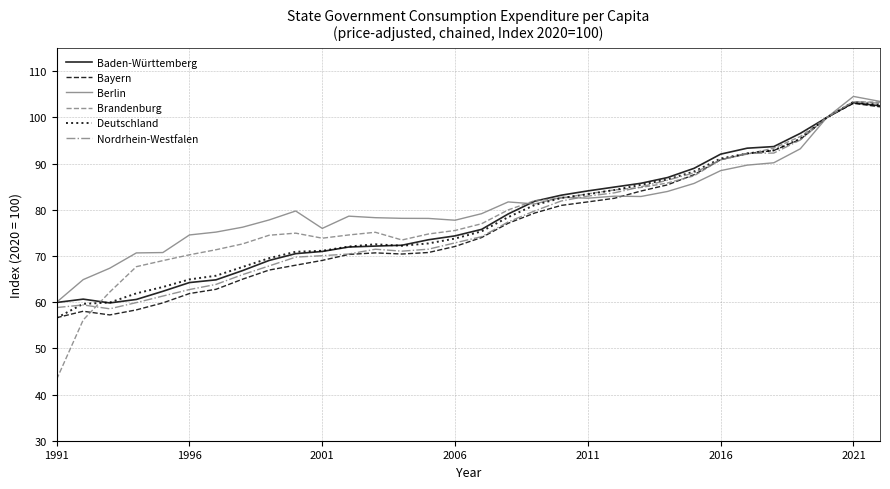

Which series has the largest range (max minus min)?

Brandenburg